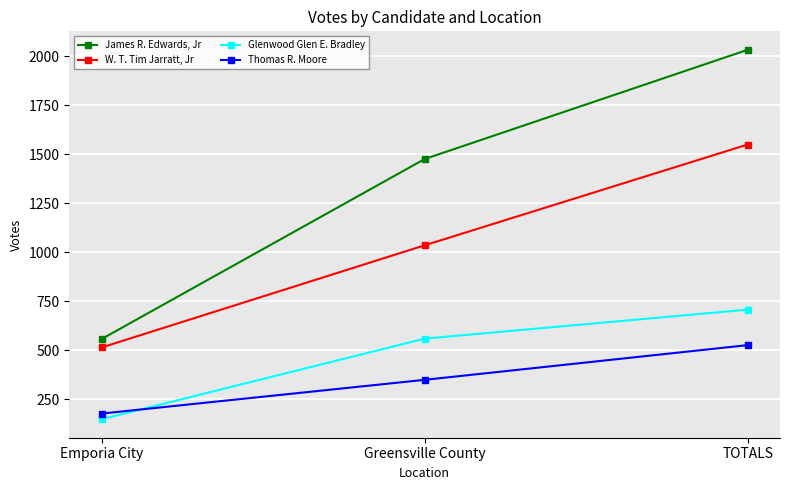

What is the sum of all W. T. Tim Jarratt, Jr values?

3098